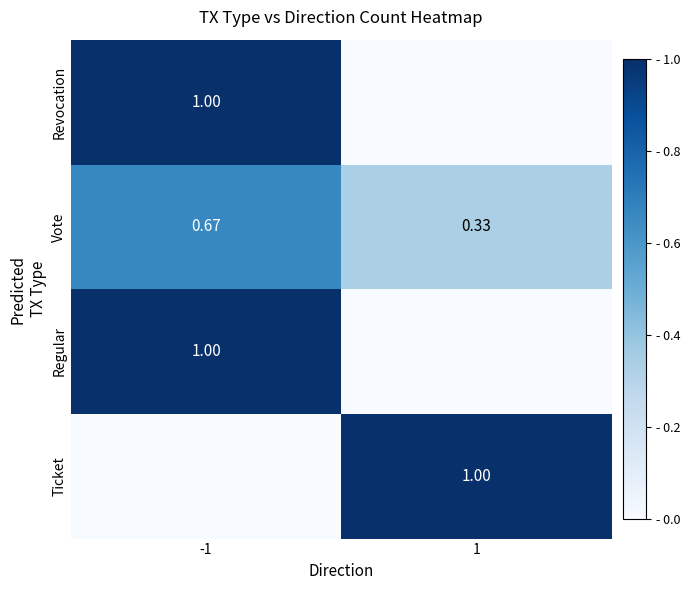

Is the value of Vote at 1 greater than the value of Revocation at -1?

No